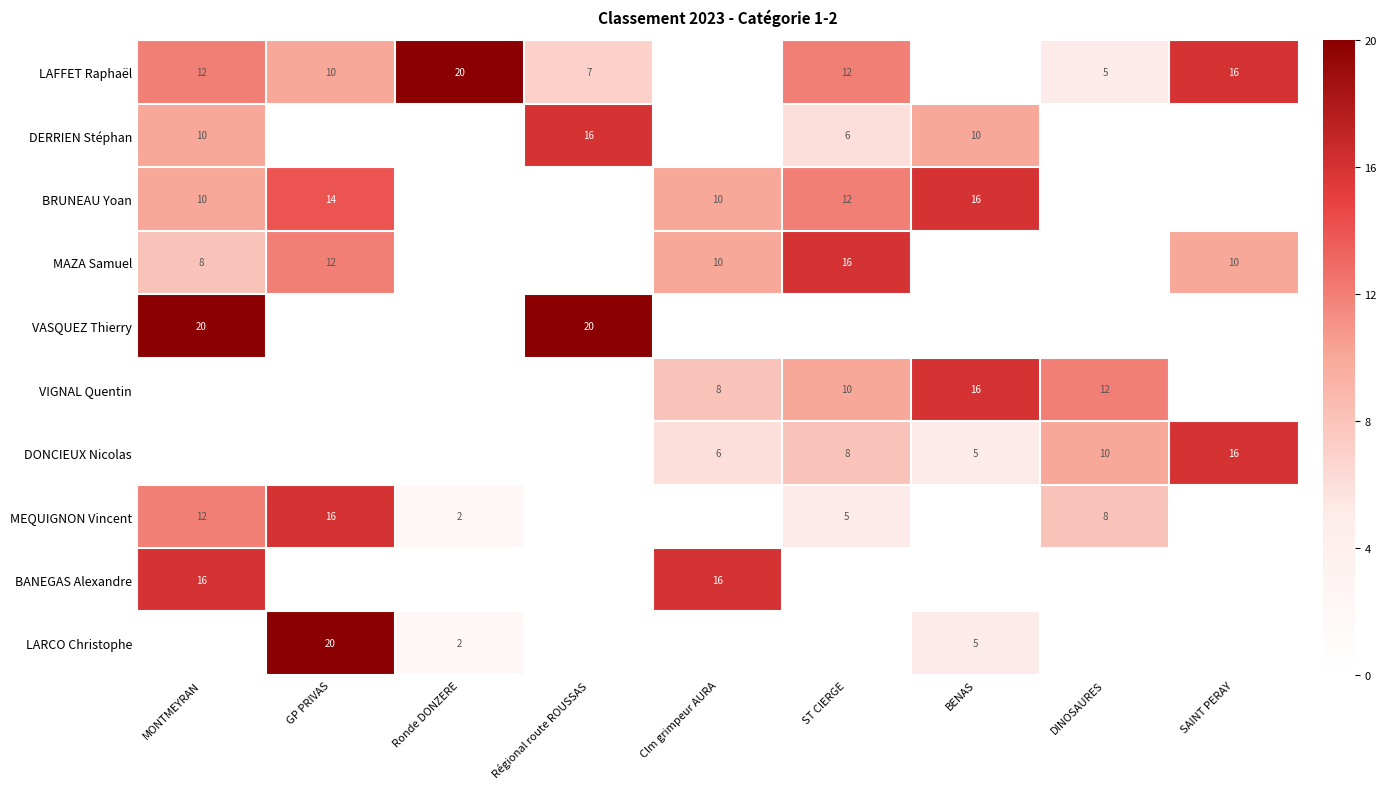

What is the sum of the MAZA Samuel values at SAINT PERAY and MONTMEYRAN?

18